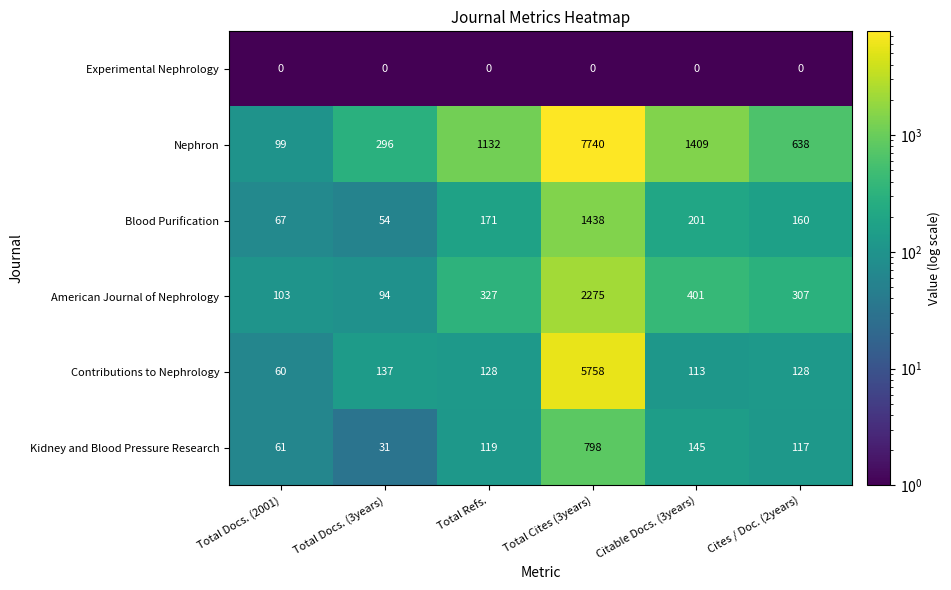

Which series has the widest spread of values?

Nephron